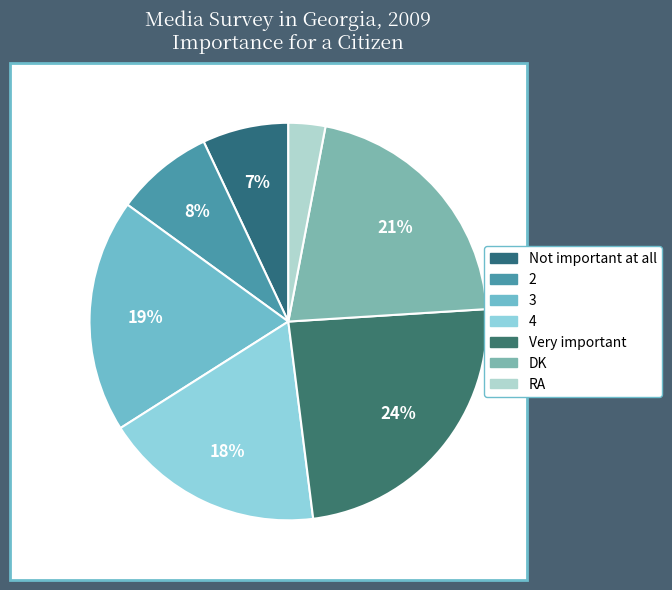

Is there any slice that represents more than half of the pie?

No